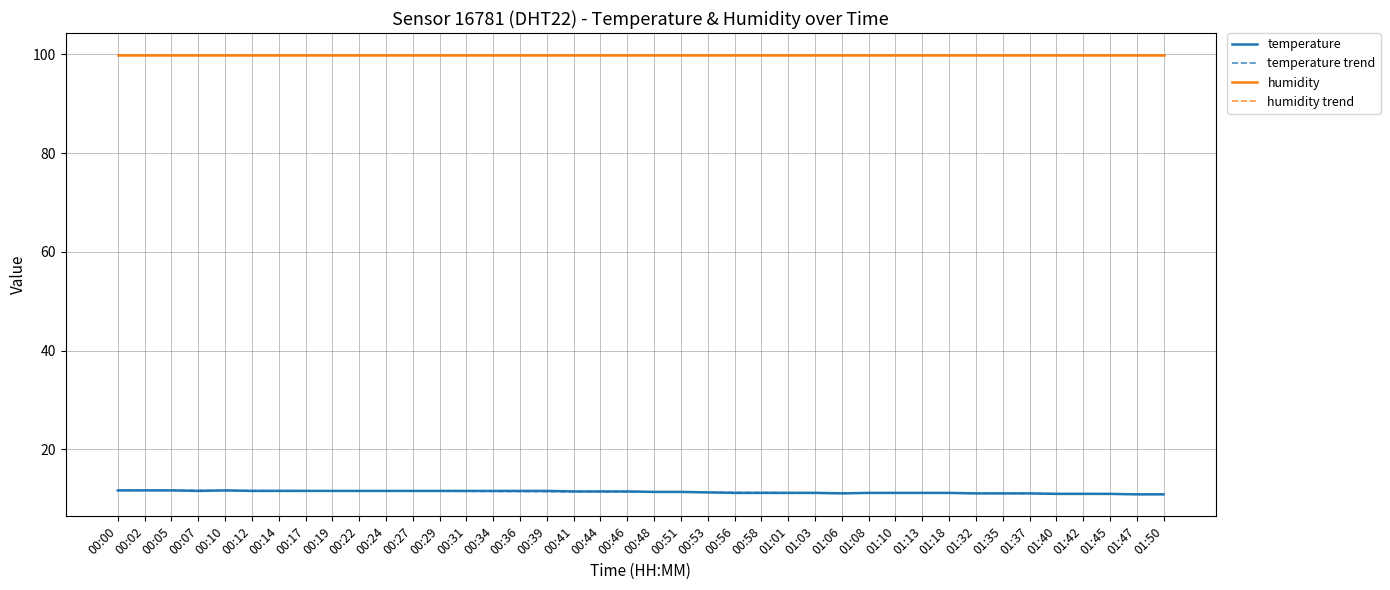

Is this an area chart (filled region under the line)?

No